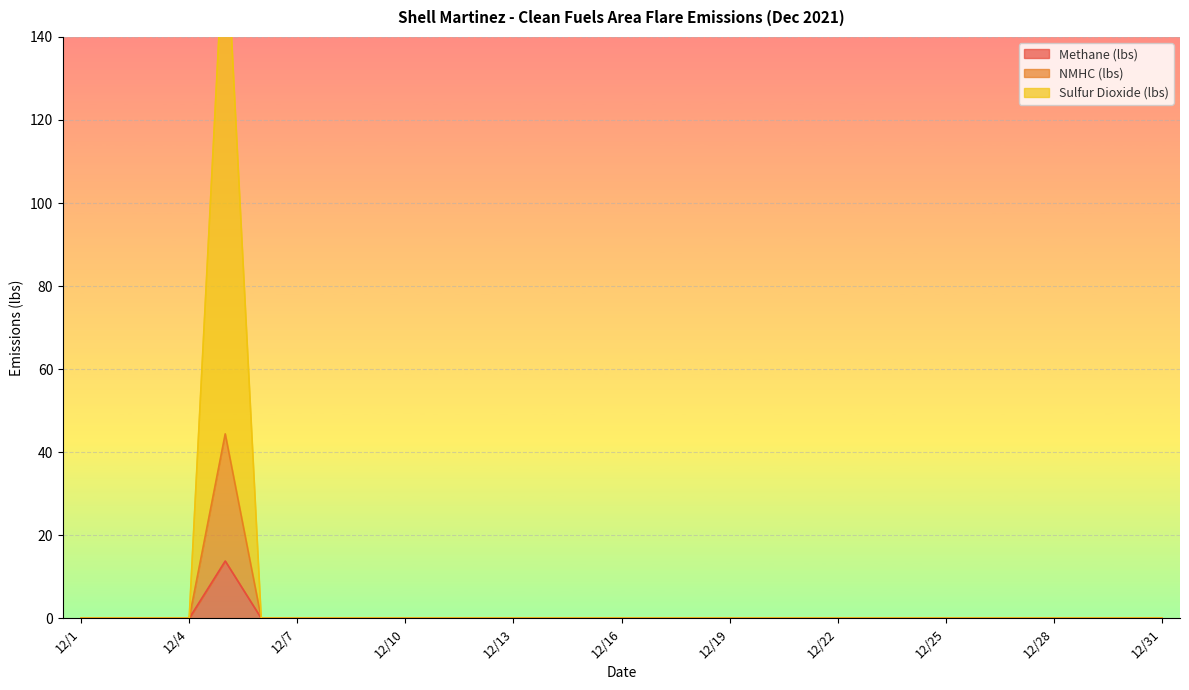

At which label does Sulfur Dioxide (lbs) reach its peak?

12/5